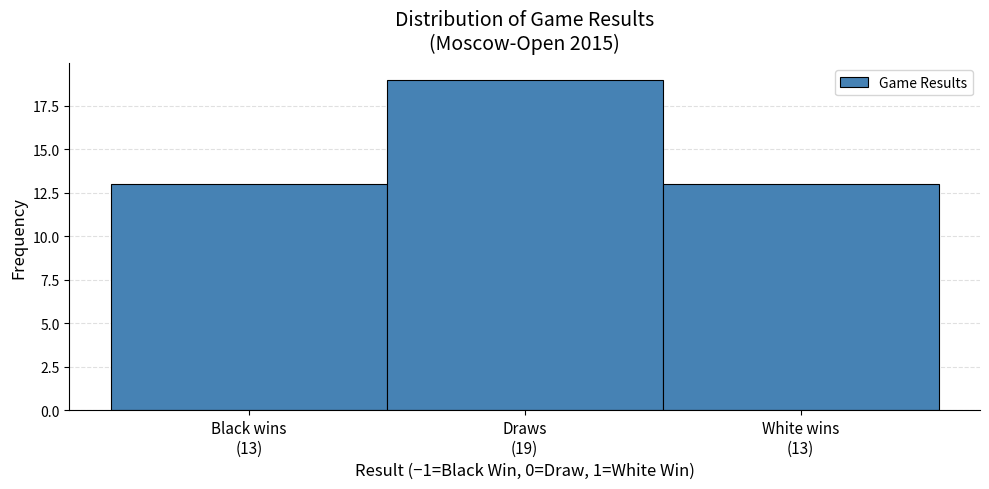

Reading left to right, transcribe all the data shown in this chart.

13	19	13